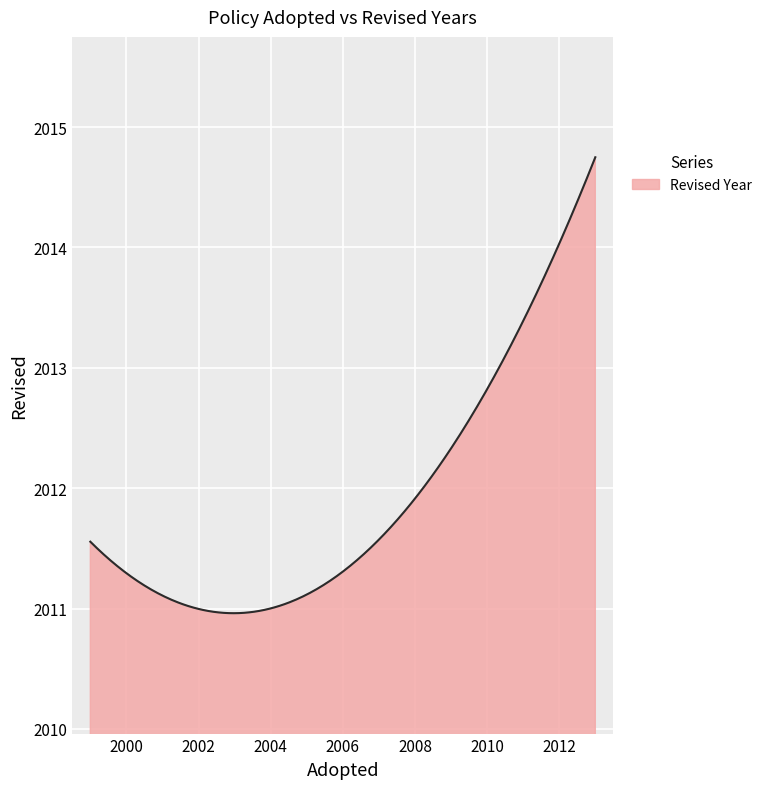

What is the difference between the maximum and minimum values?

3.8